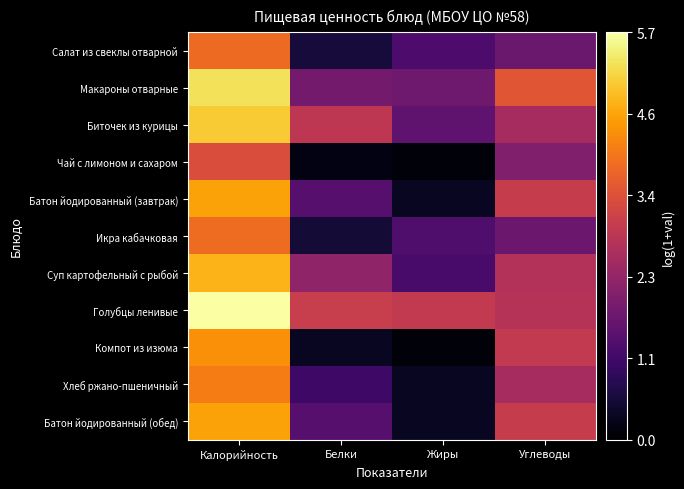

Which series has the largest total across all categories?

Голубцы ленивые